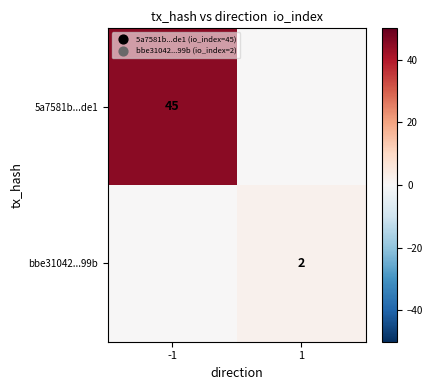

At which category is the sum across all series the highest?

-1